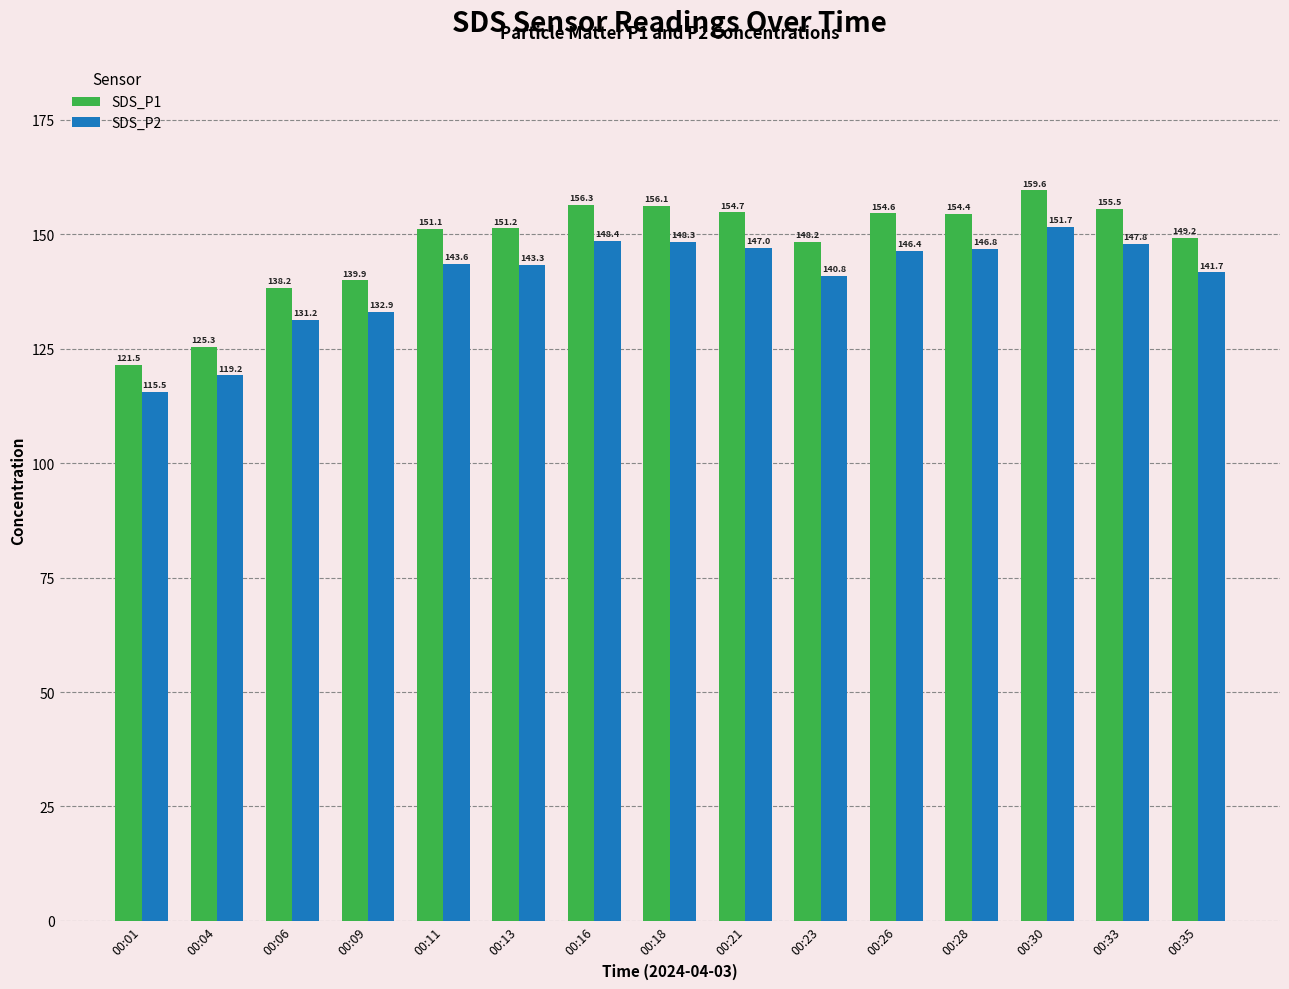

What is the sum of all SDS_P1 values?

2215.8